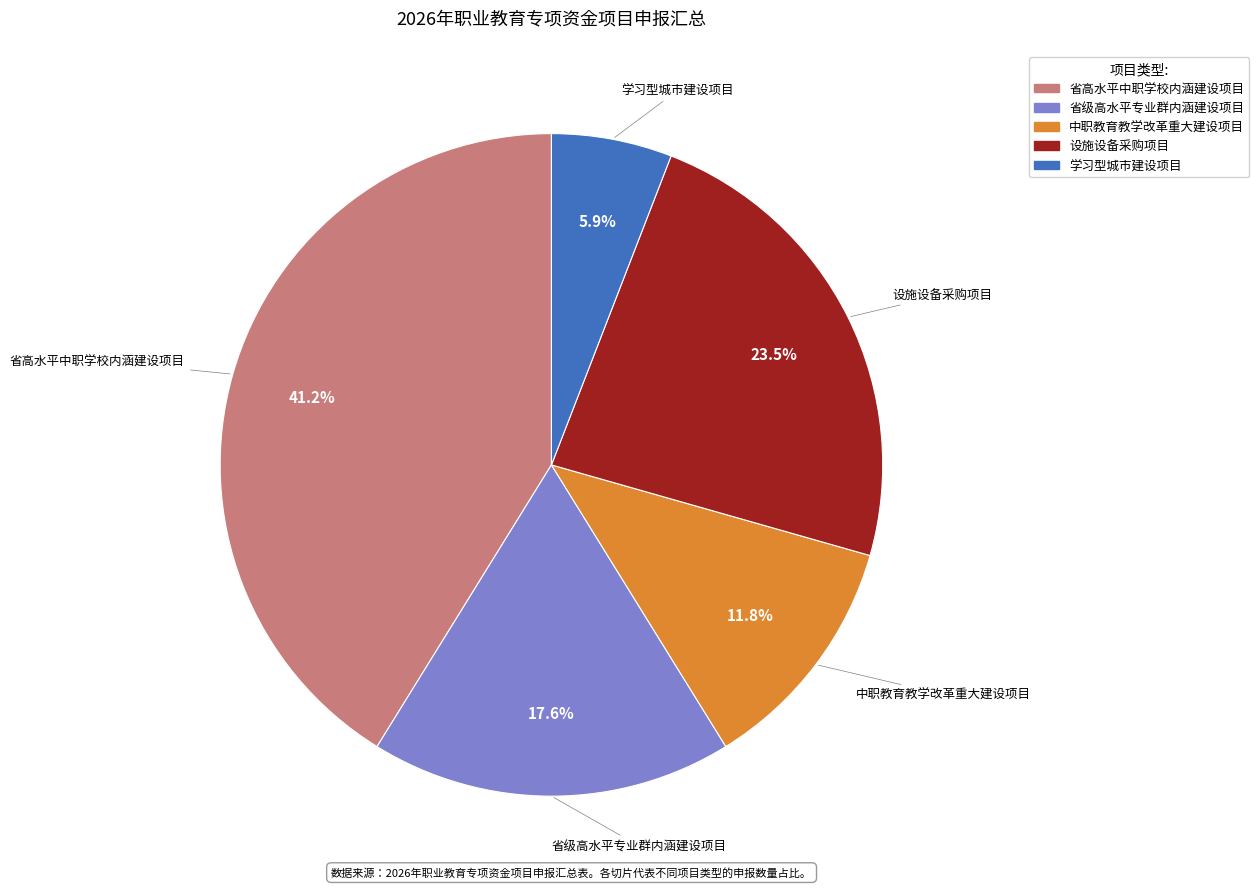

Does any single category account for the majority?

No